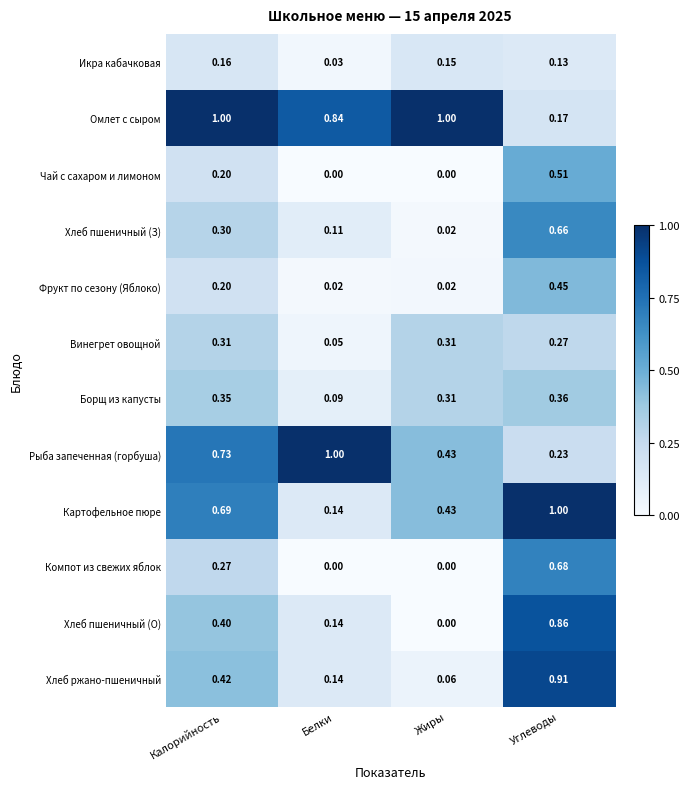

Which series changed the most between Жиры and Углеводы?

Хлеб пшеничный (О)